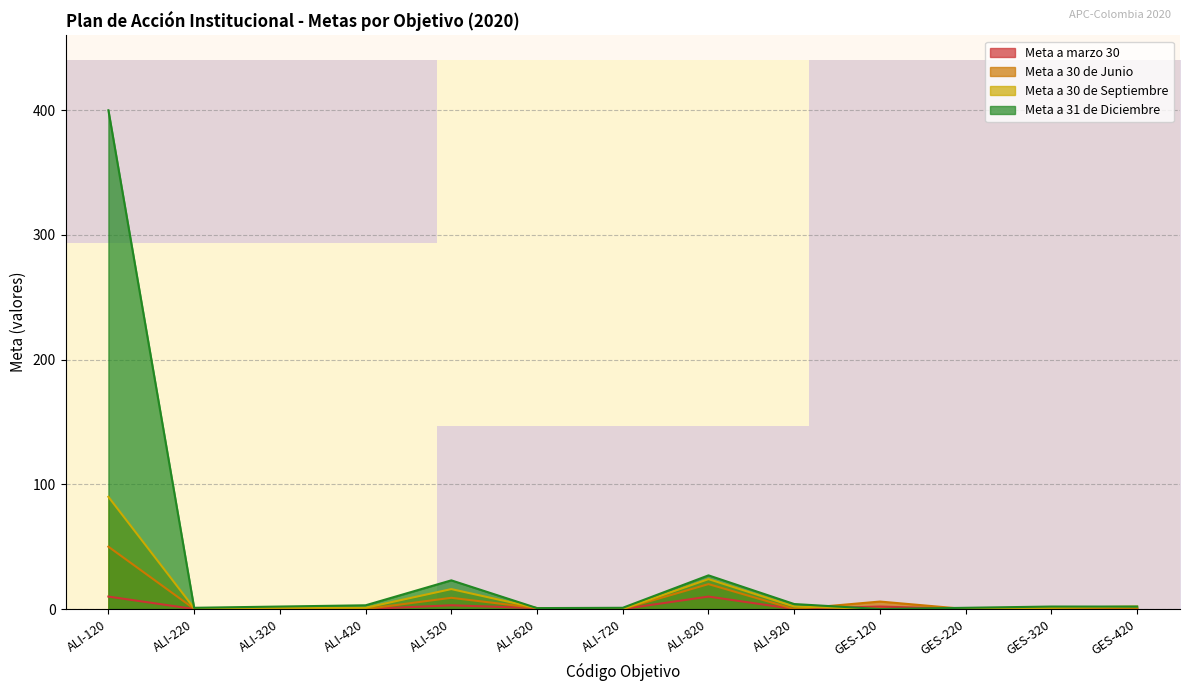

Is it true that Meta a 30 de Junio equals 0.0 at ALI-720?

True